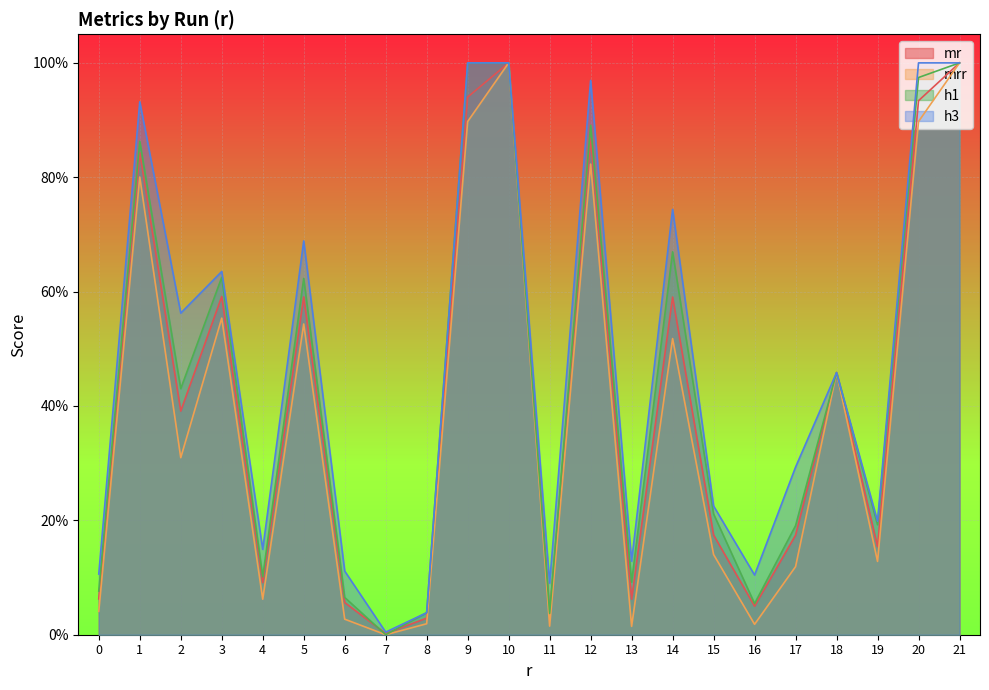

What are all the series names shown in the legend?

mr, mrr, h1, h3